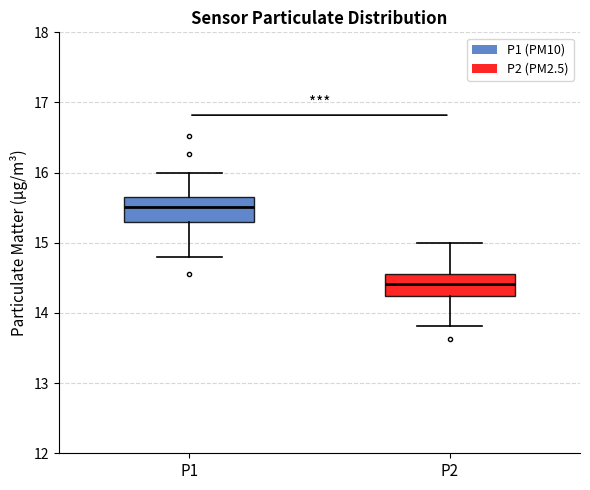

Reading left to right, read every box against the y-axis: the position of its median line, the range the box covers, and the ends of its whiskers. The values are not printed on the chart, so give them approximately, as read against the axis.

P1: median 15.5, box 15.3 to 15.7, whiskers 14.8 to 16.0
P2: median 14.4, box 14.2 to 14.6, whiskers 13.8 to 15.0